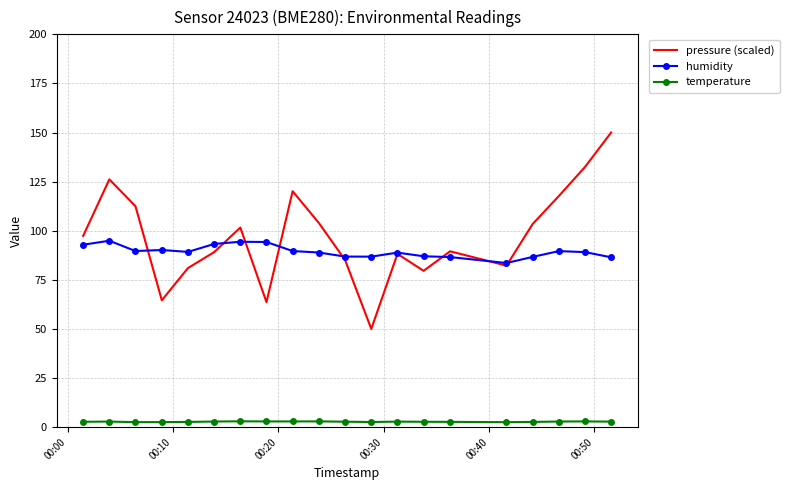

What is the maximum value shown in the chart?

150.0